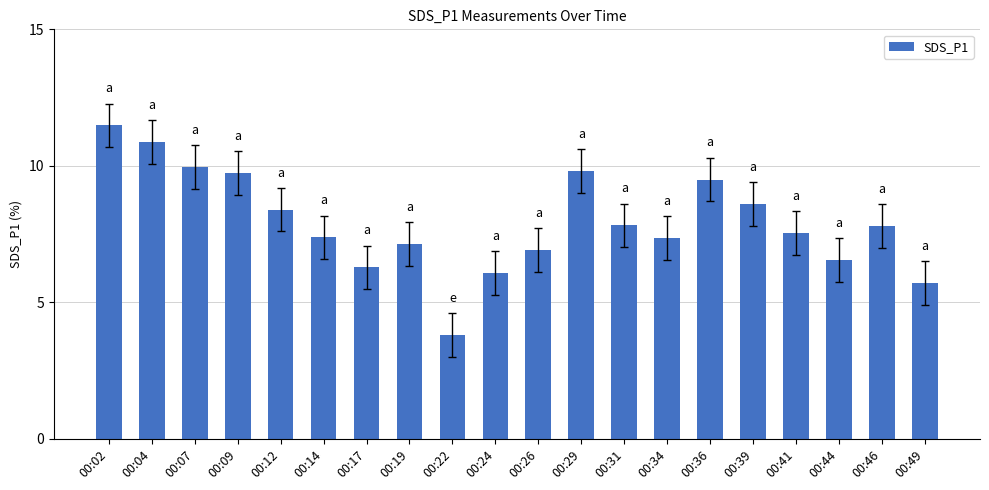

Which has a higher value, 00:26 or 00:24?

00:26